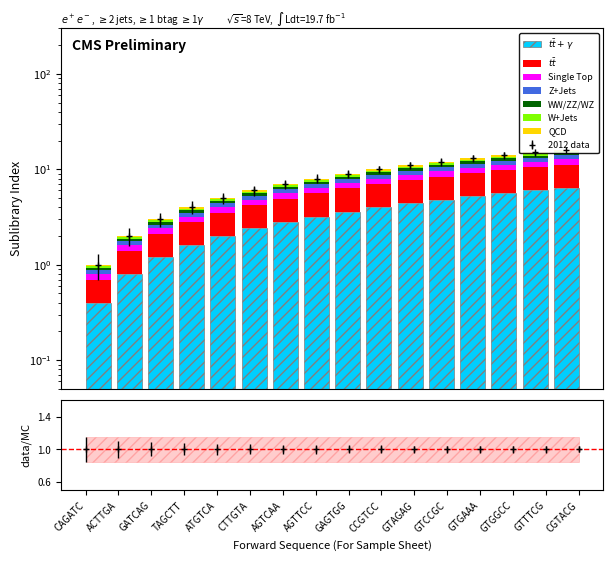

Rank the categories by value from lowest to highest.

CAGATC, ACTTGA, GATCAG, TAGCTT, ATGTCA, CTTGTA, AGTCAA, AGTTCC, GAGTGG, CCGTCC, GTAGAG, GTCCGC, GTGAAA, GTGGCC, GTTTCG, CGTACG